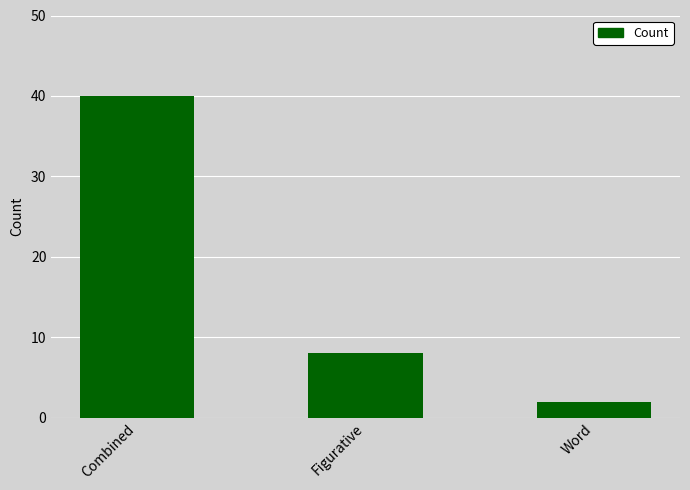

Reading left to right, list all the values displayed in this chart.

40	8	2